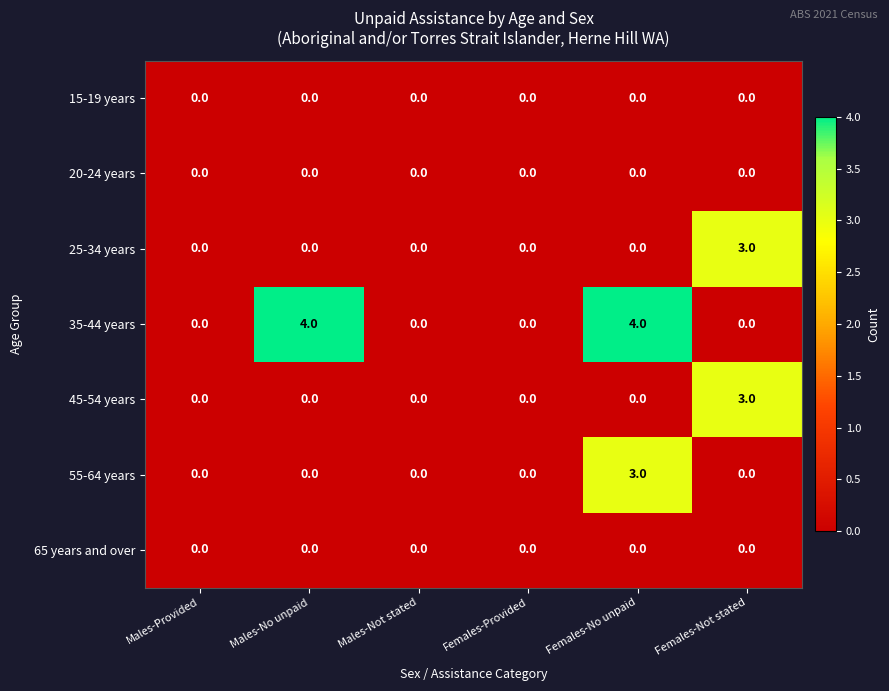

What is the greatest value displayed?

4